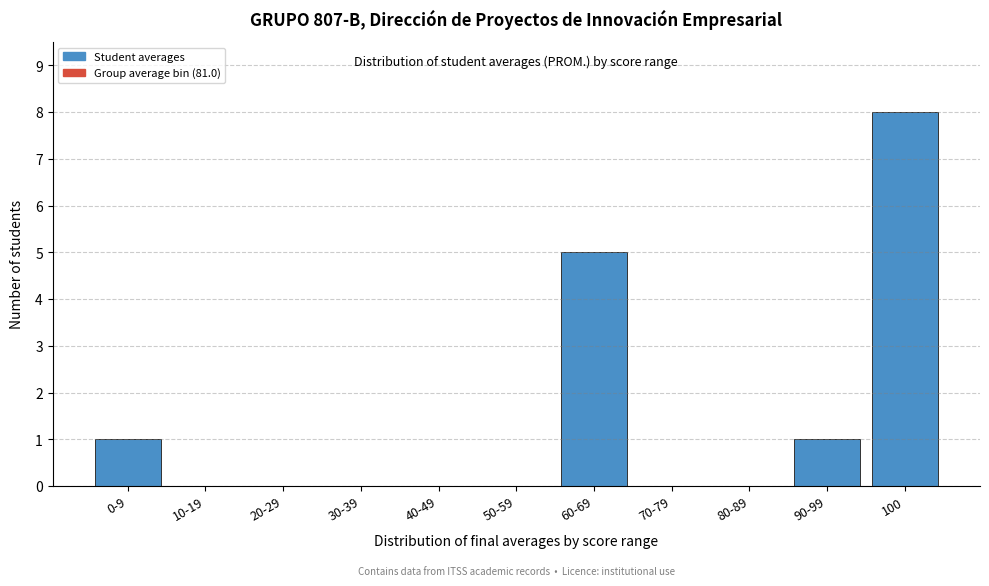

Reading left to right, list all the values displayed in this chart.

0-9=1	10-19=0	20-29=0	30-39=0	40-49=0	50-59=0	60-69=5	70-79=0	80-89=0	90-99=1	100=8